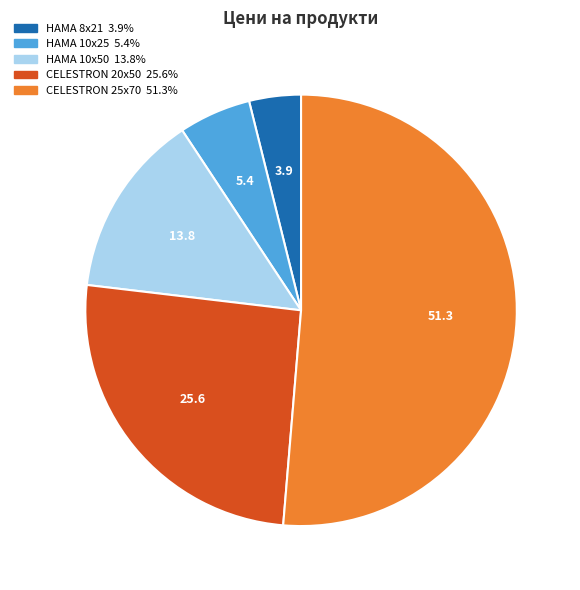

Is there a majority slice in this chart?

Yes